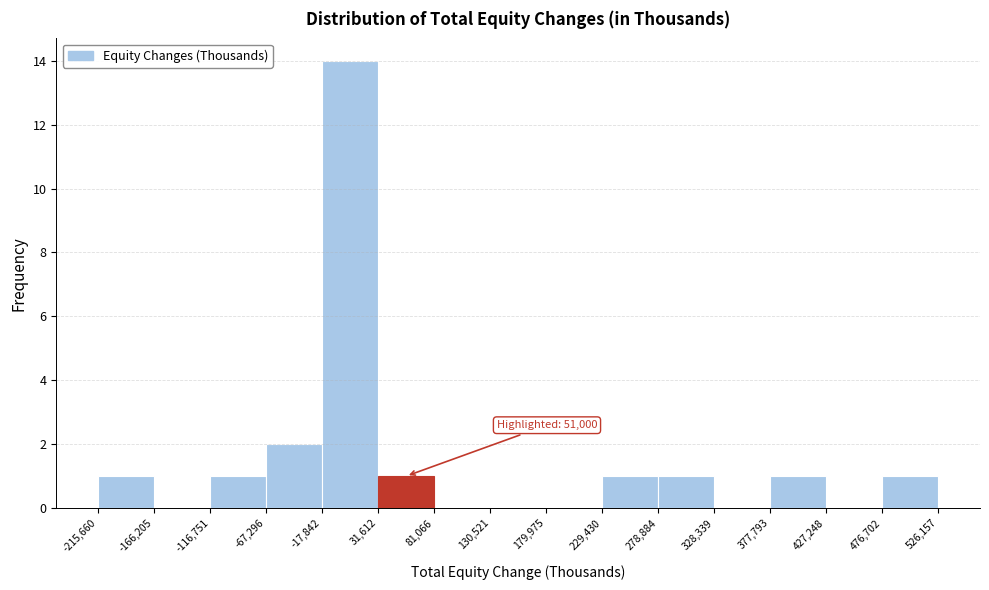

Which range on the x-axis has the tallest bar?

-17,842 to 31,612